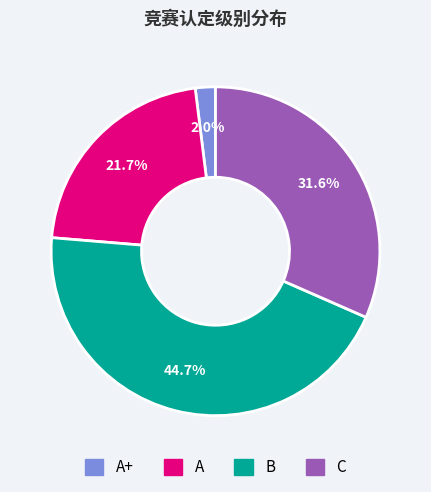

Is there a majority slice in this chart?

No